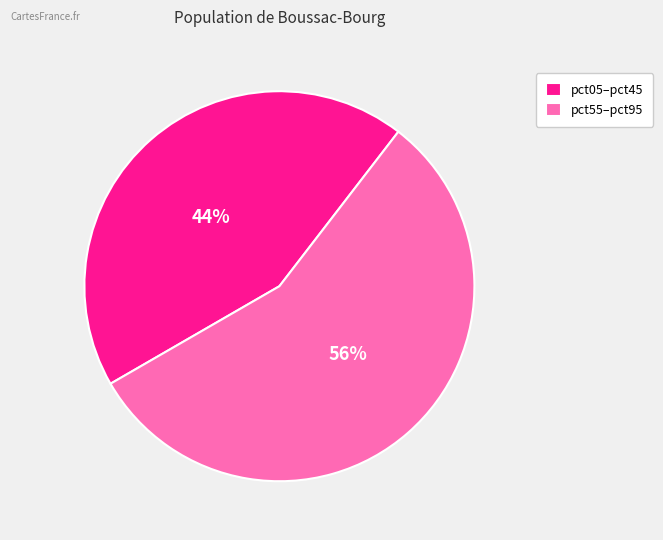

To the nearest percent, what portion does pct05–pct45 represent?

44%